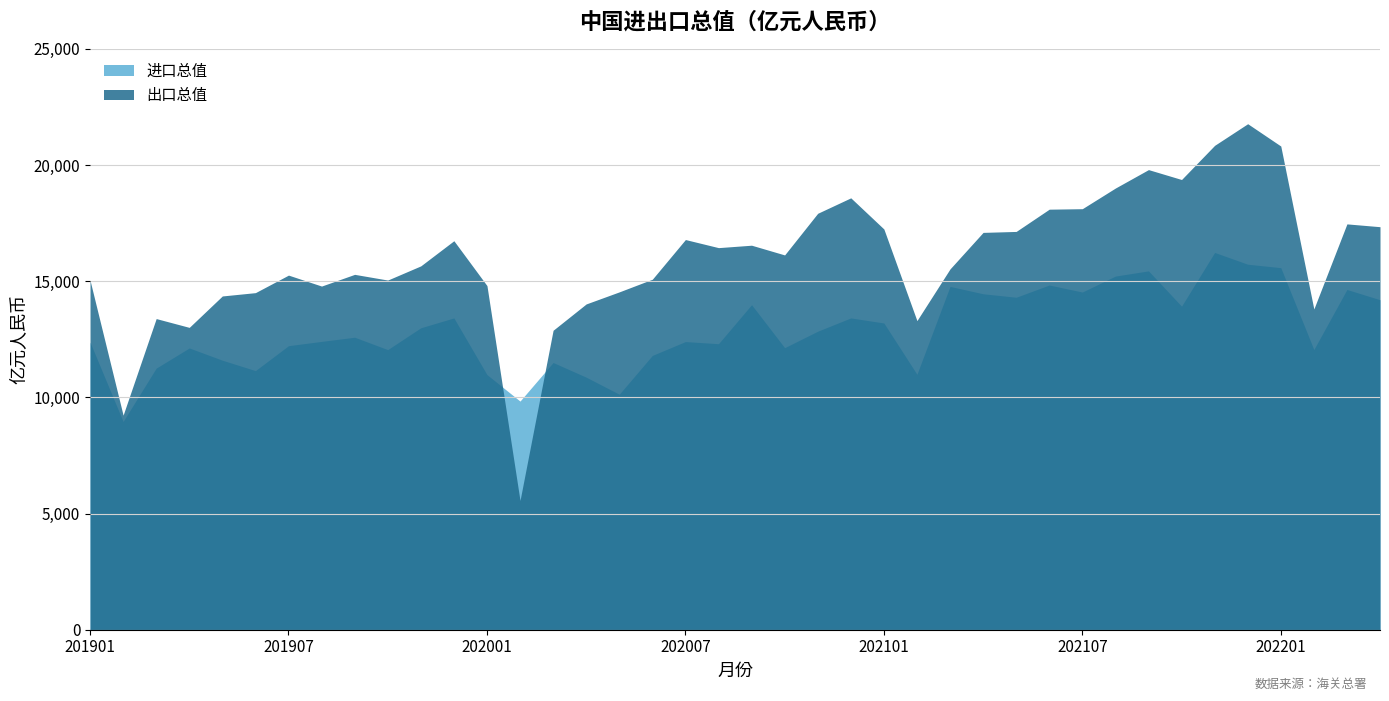

Does the chart have visible grid lines?

Yes